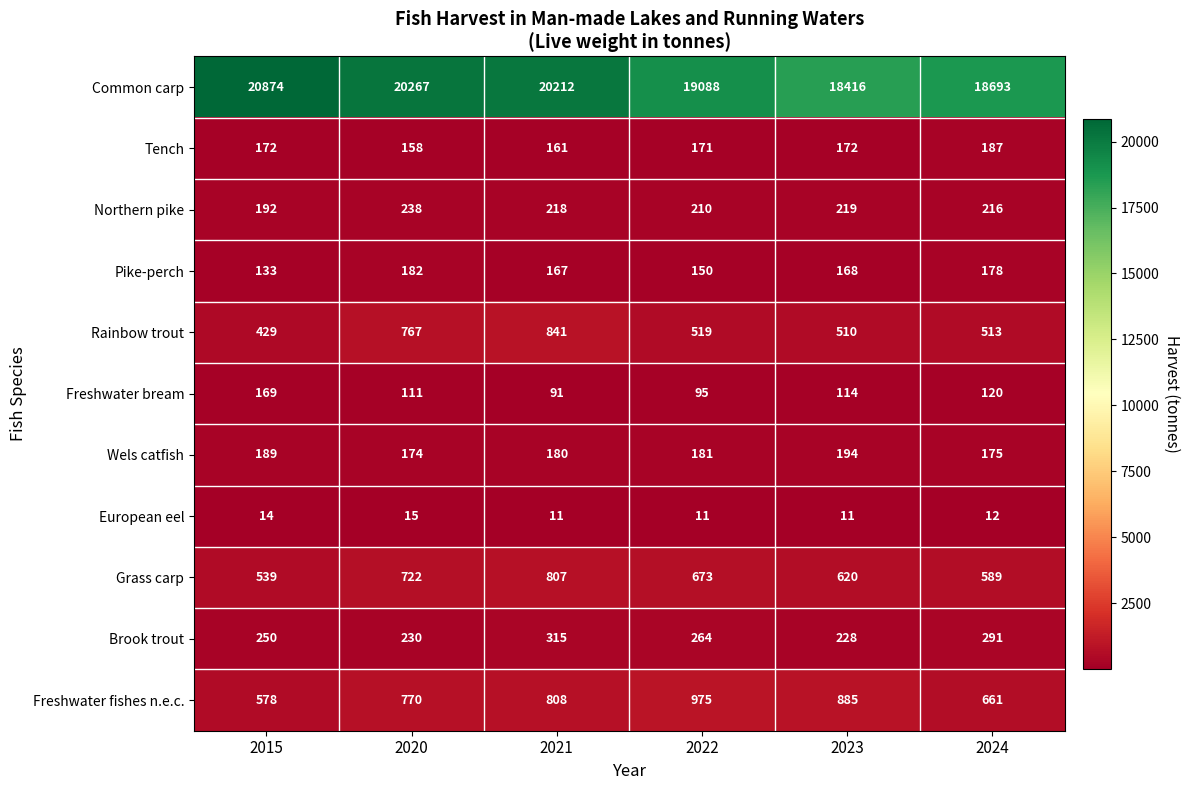

What is the total value across all series at 2023?

21537